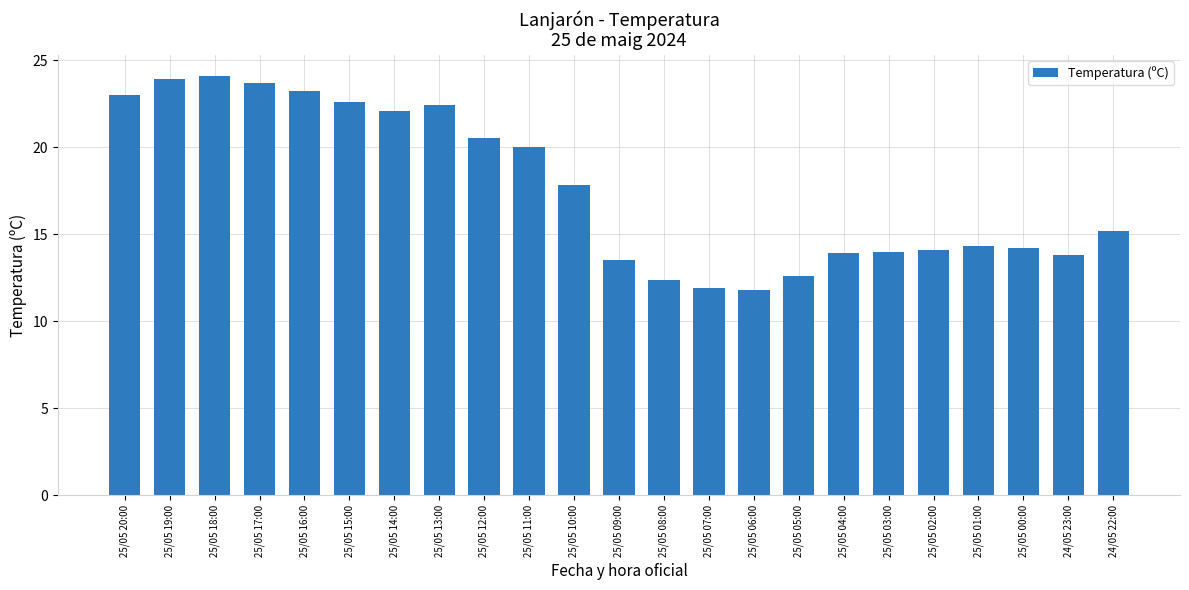

What is the minimum value shown in the chart?

11.8